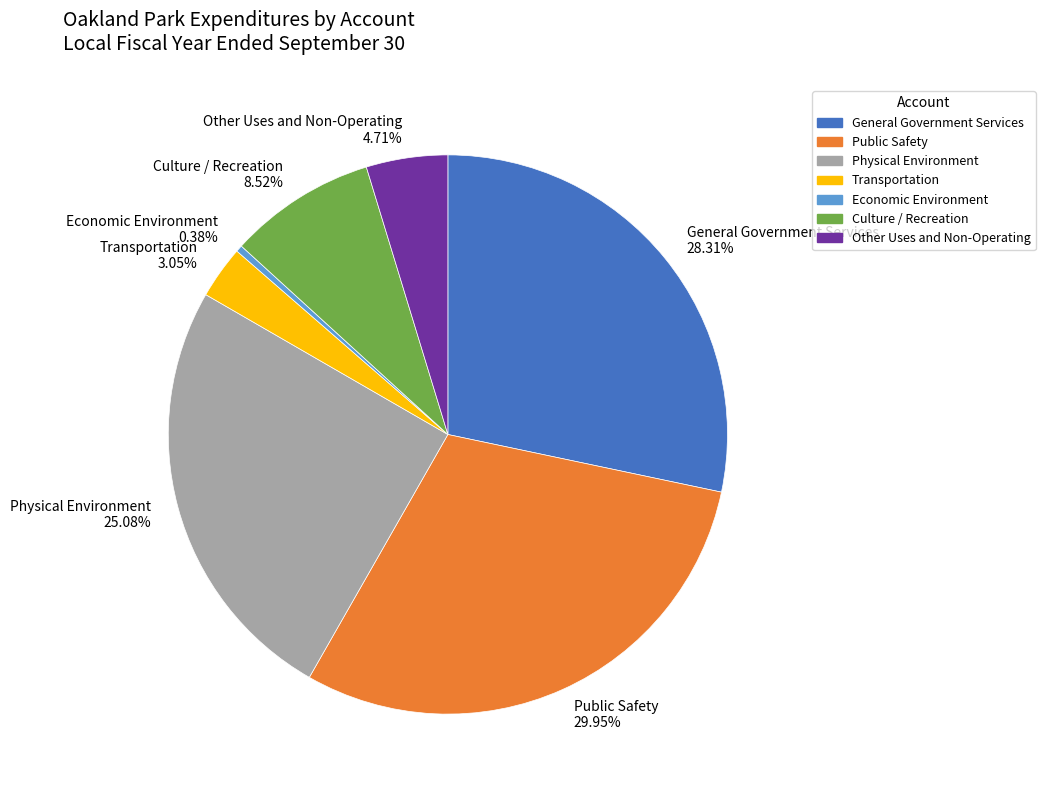

Is there any slice that represents more than half of the pie?

No